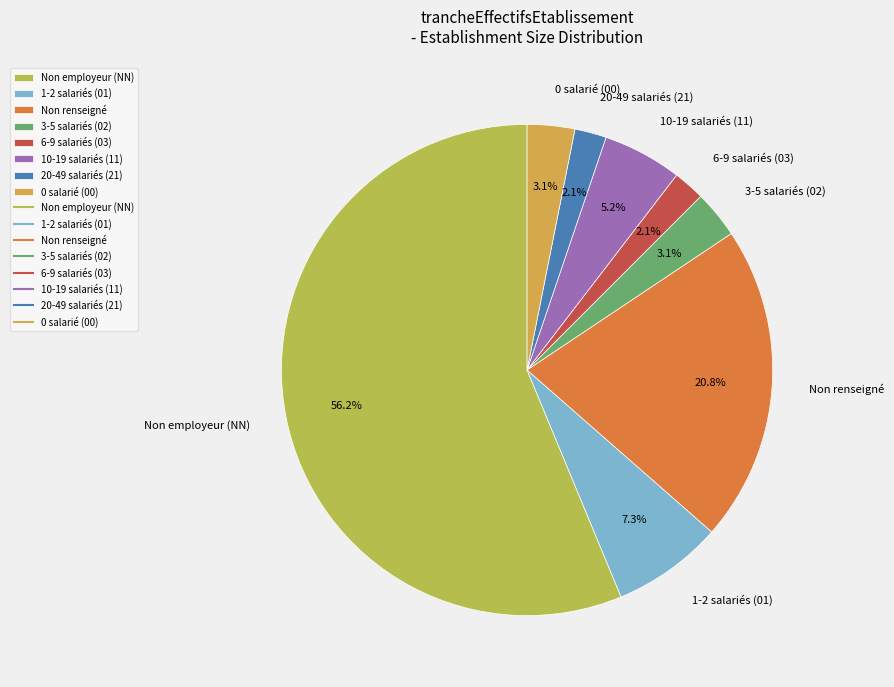

How many slices are in this pie chart?

8